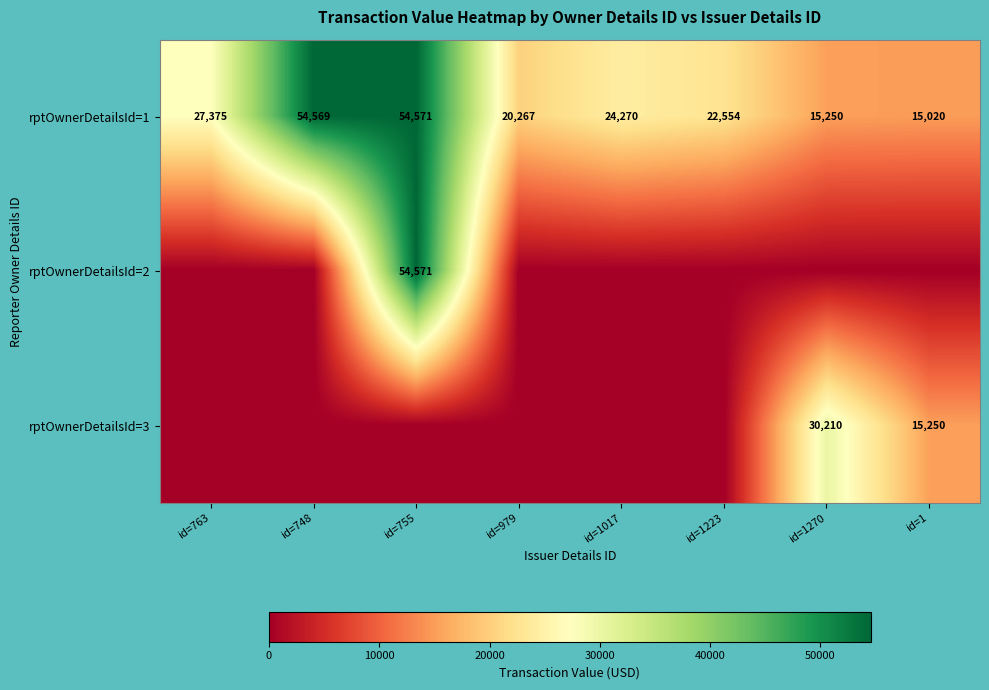

What is the difference between the rptOwnerDetailsId=1 values at id=979 and id=763?

7108